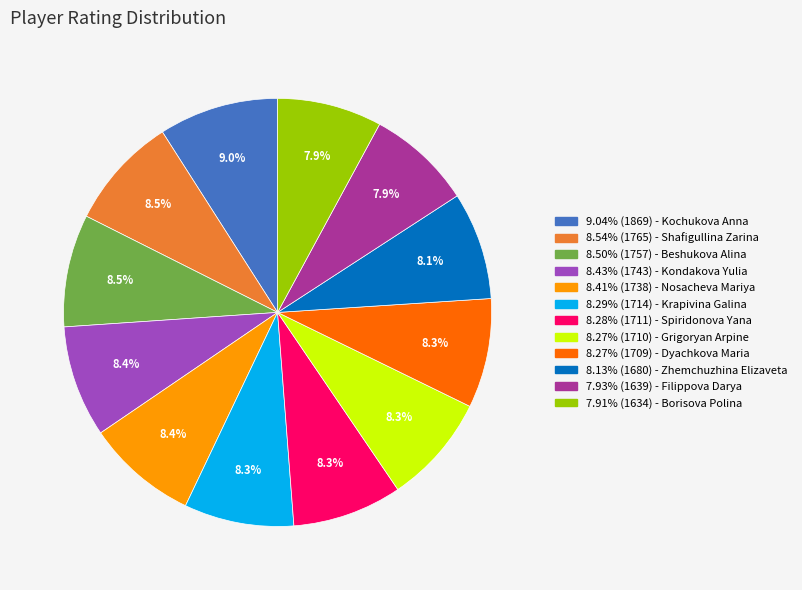

What percentage do 8.13% (1680) - Zhemchuzhina Elizaveta and 8.27% (1710) - Grigoryan Arpine together represent?

16.4%